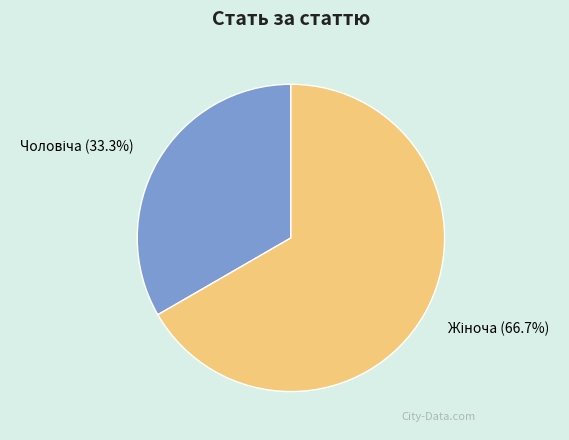

Is there any slice that represents more than half of the pie?

Yes